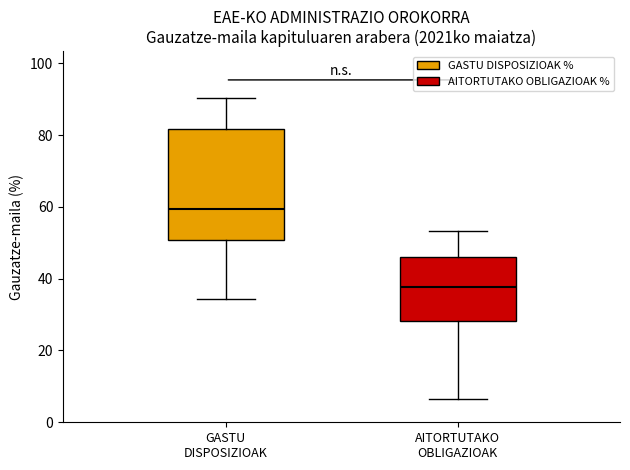

Comparing the boxes themselves (not the whiskers), which one is the tallest?

GASTU DISPOSIZIOAK